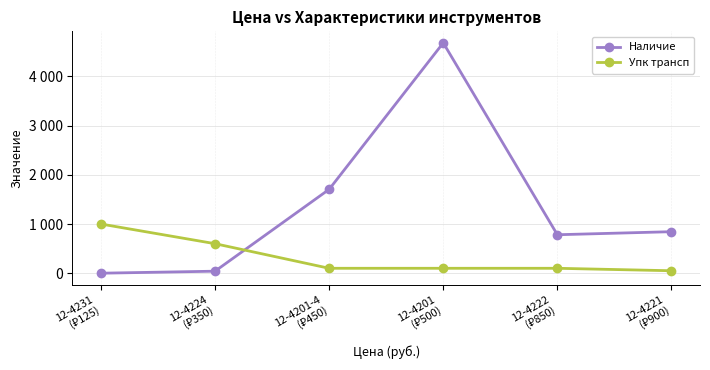

What is the minimum value for Упк трансп?

50